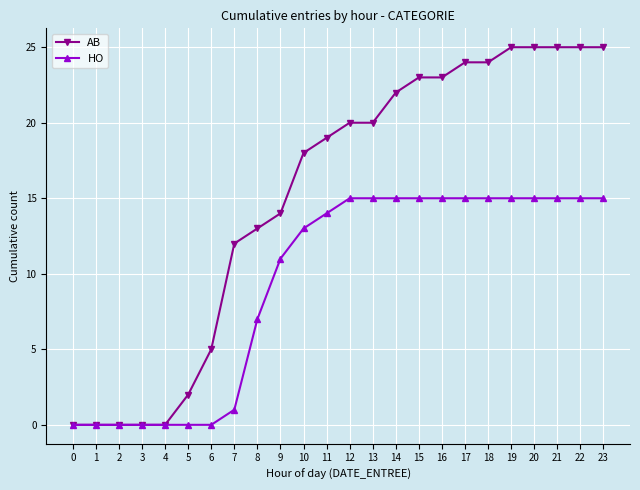

Rank the series by their maximum value, from lowest to highest.

HO, AB